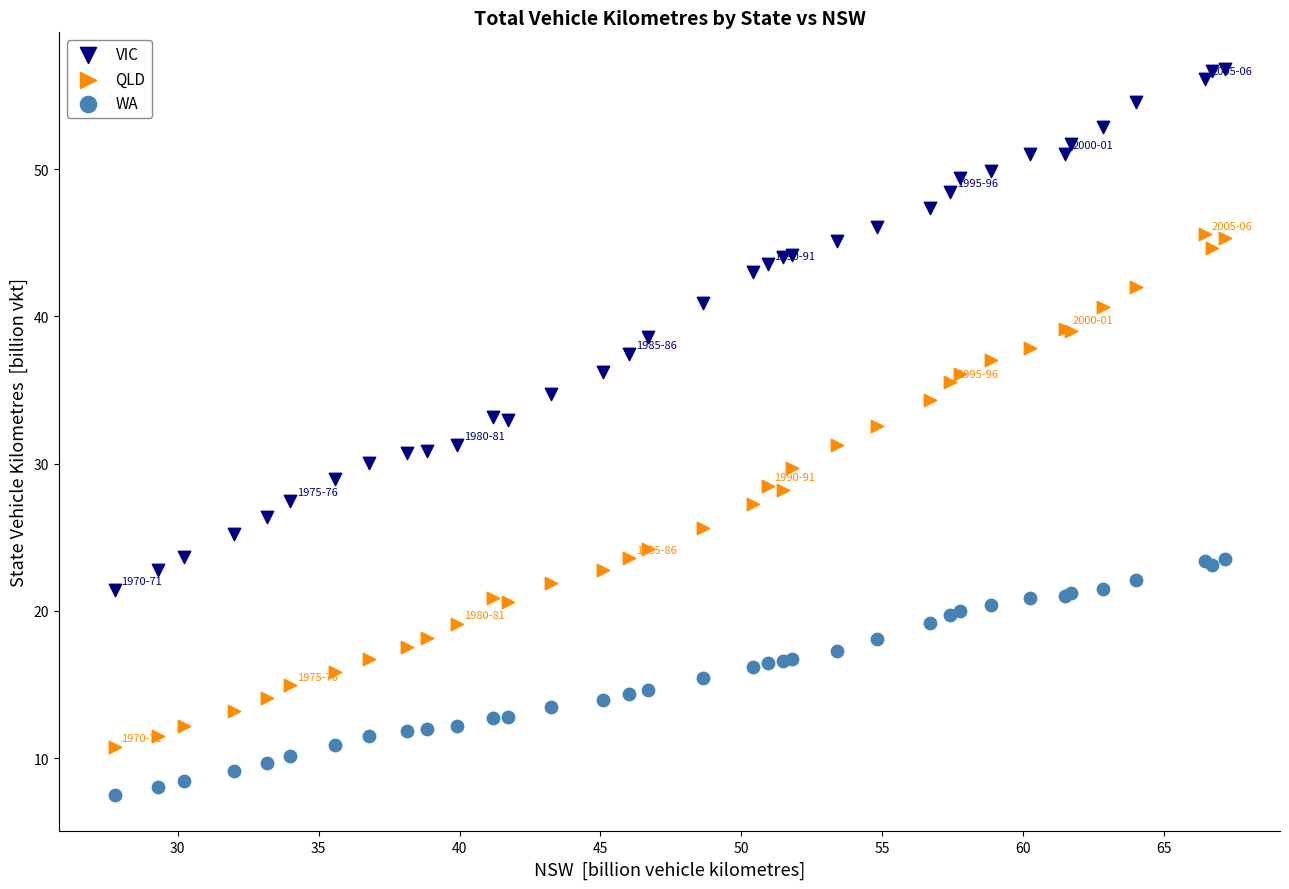

What is the X range (max minus min) for the scatter plot?

39.4